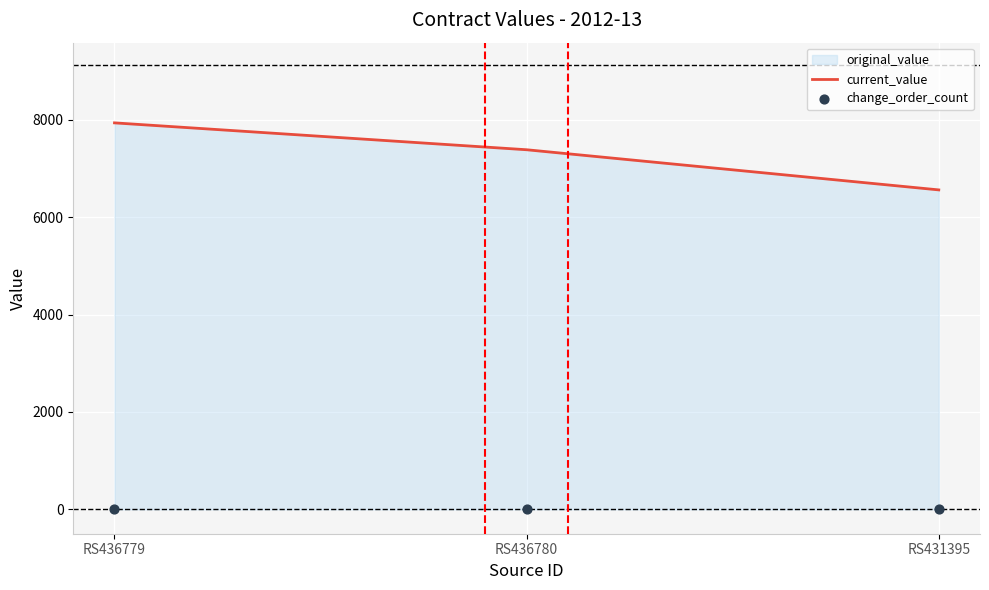

Which series reaches the maximum Y coordinate?

current_value